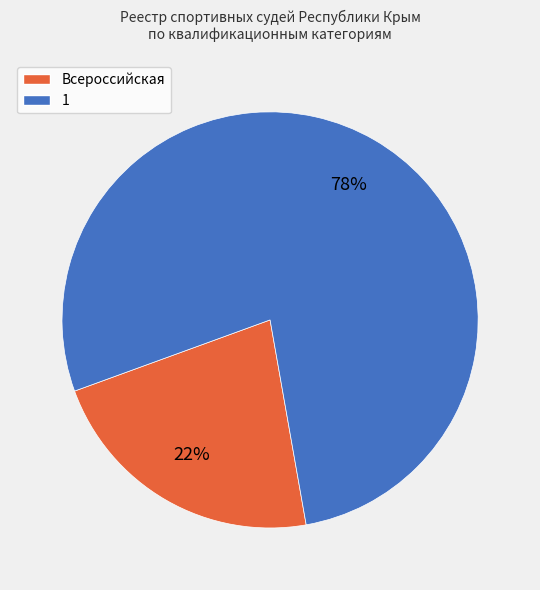

Which category has the biggest portion of the pie?

1